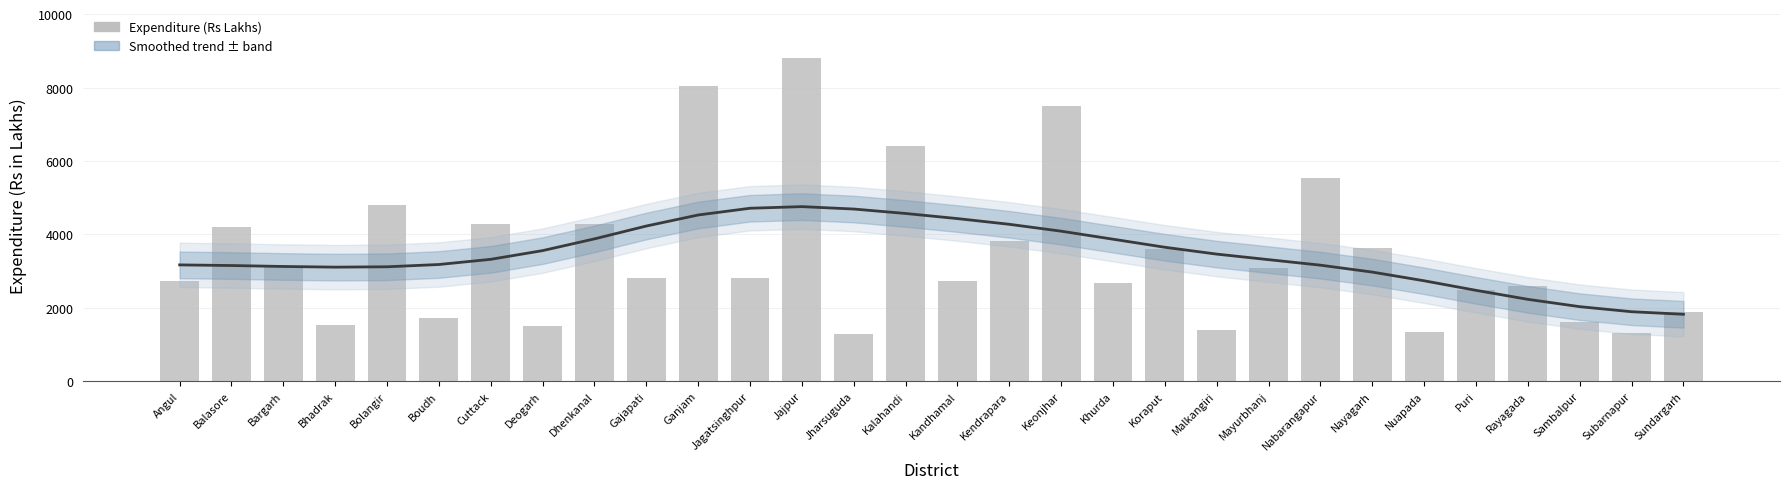

Reading left to right, what are all the values shown in this chart?

2728.7	4185.6	3131.7	1529.5	4801.6	1716.7	4272.3	1488.3	4274.5	2810.7	8042.0	2800.3	8820.3	1283.5	6419.9	2730.2	3805.5	7487.9	2661.8	3595.5	1389.1	3068.2	5546.8	3626.7	1324.2	2494.3	2598.8	1598.2	1303.3	1867.5